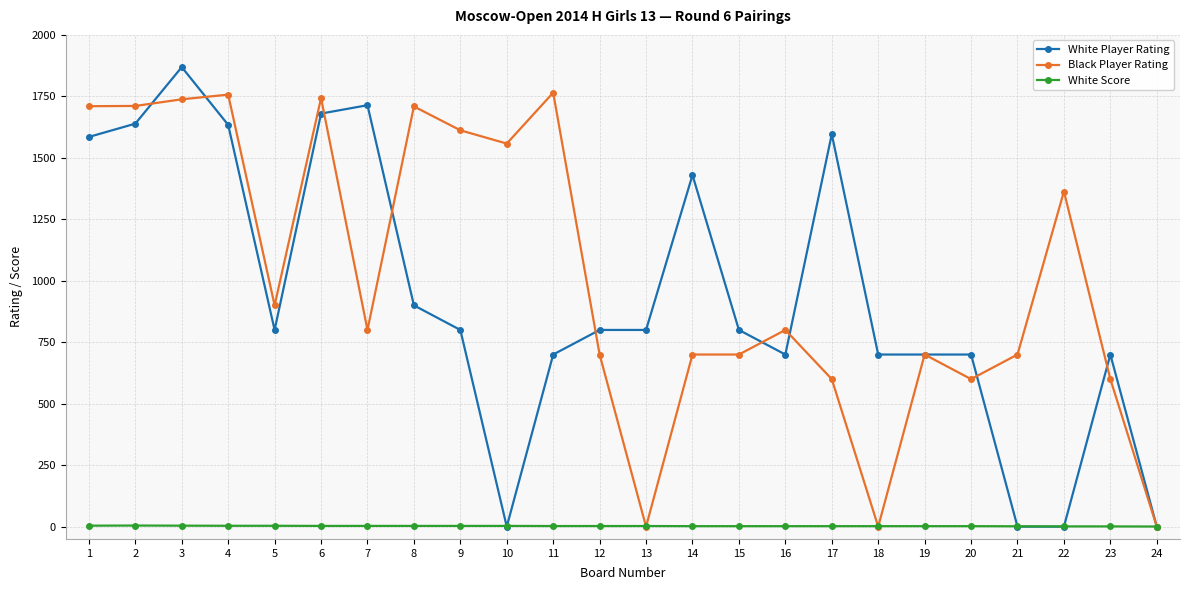

Which series has the widest spread of values?

White Player Rating